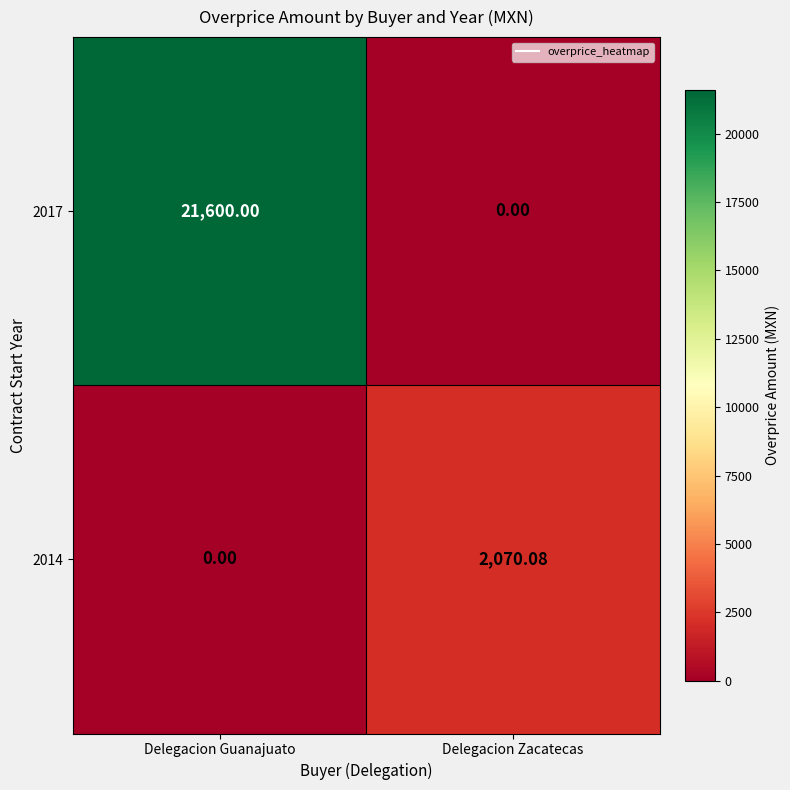

Which category has the highest value across all series?

Delegacion Guanajuato